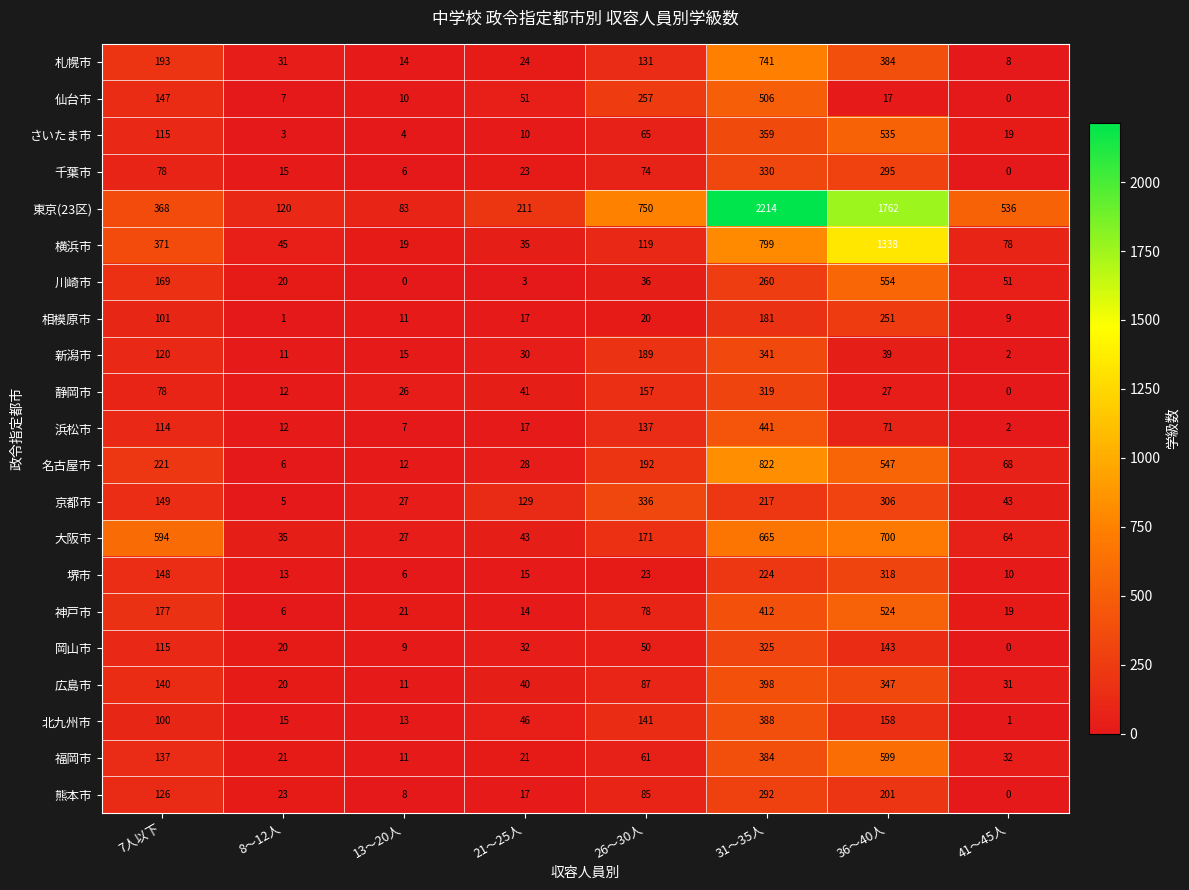

How many categories are shown in the chart?

8